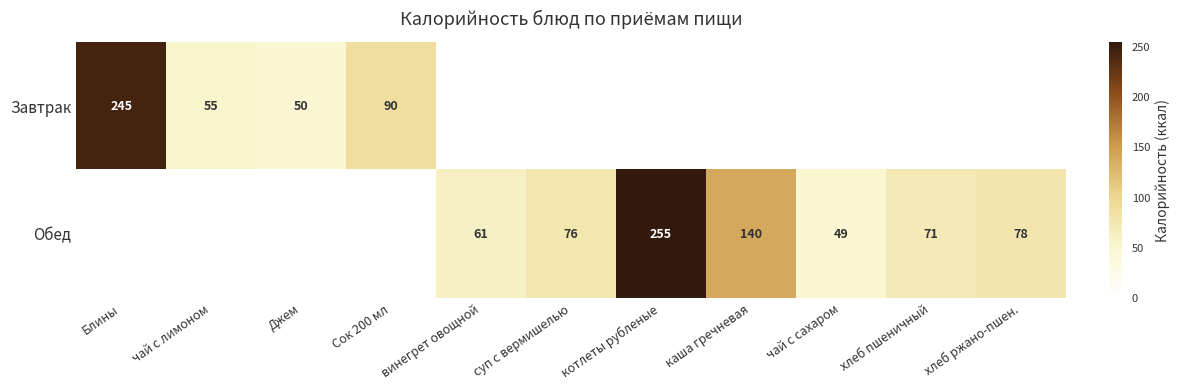

Is it true that Завтрак equals 322 at Блины?

False